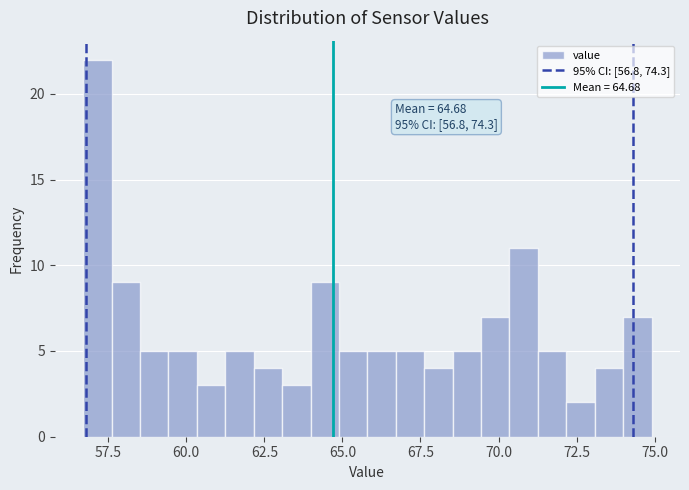

Read against the x-axis, roughly where is the centre of the tallest bar?

57.0